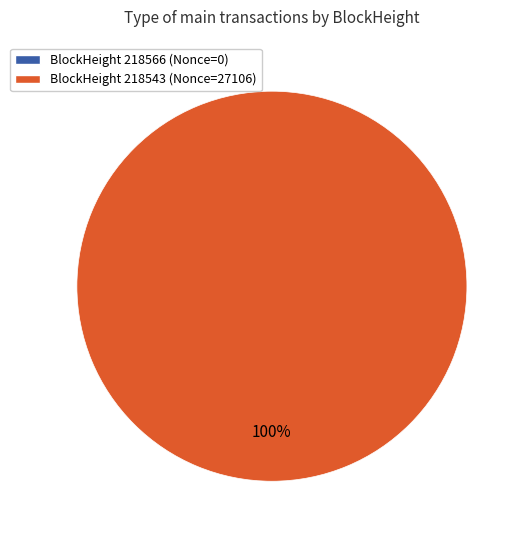

To the nearest percent, what is the average slice percentage?

50%